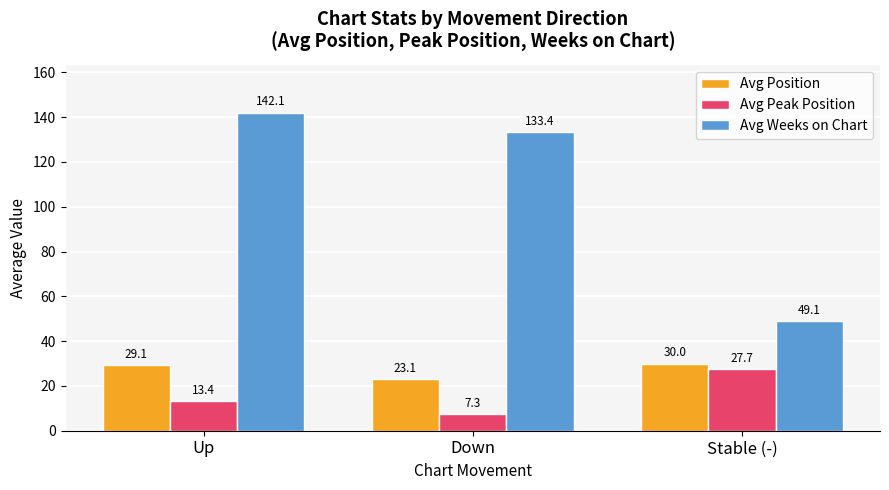

At how many categories does at least one series exceed 82?

2